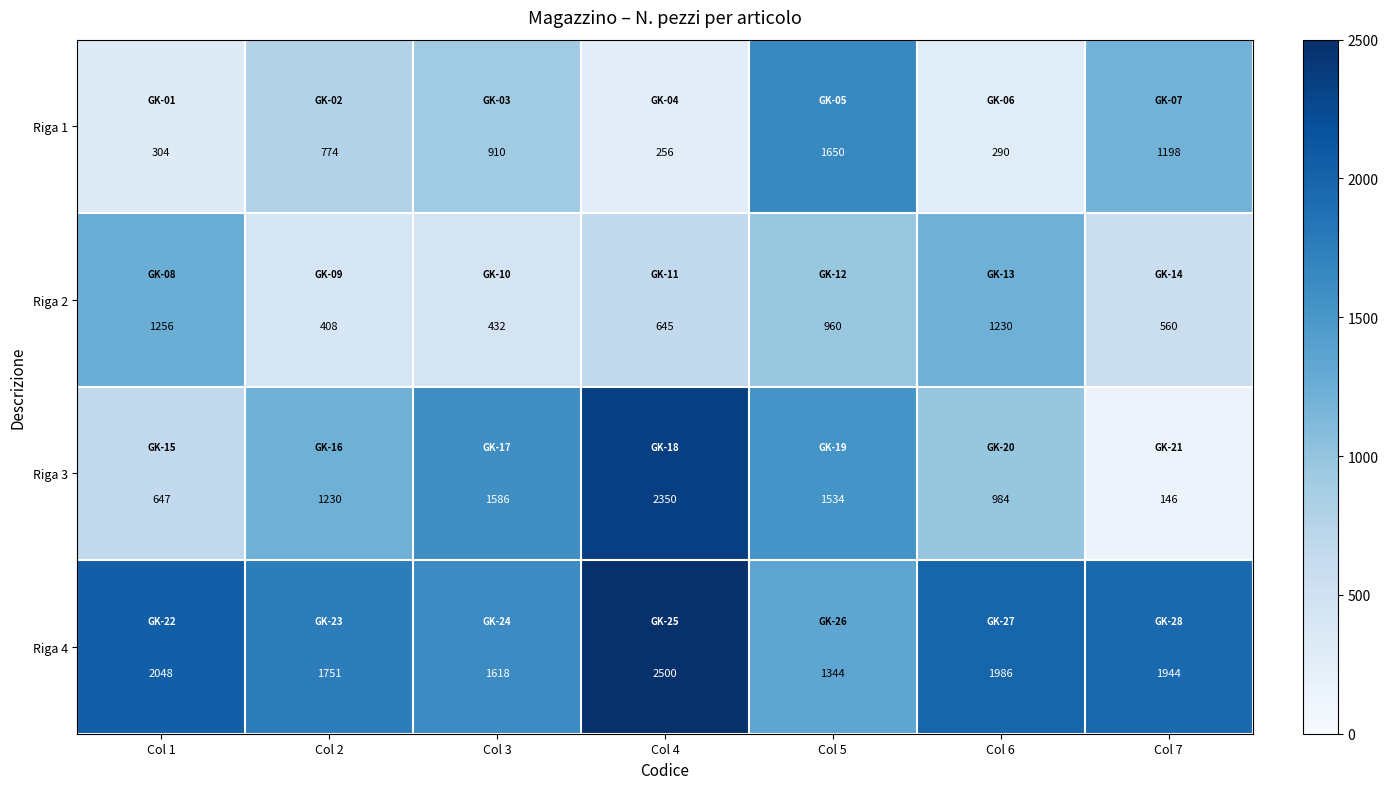

What is the sum of all Riga 1 values?

5382